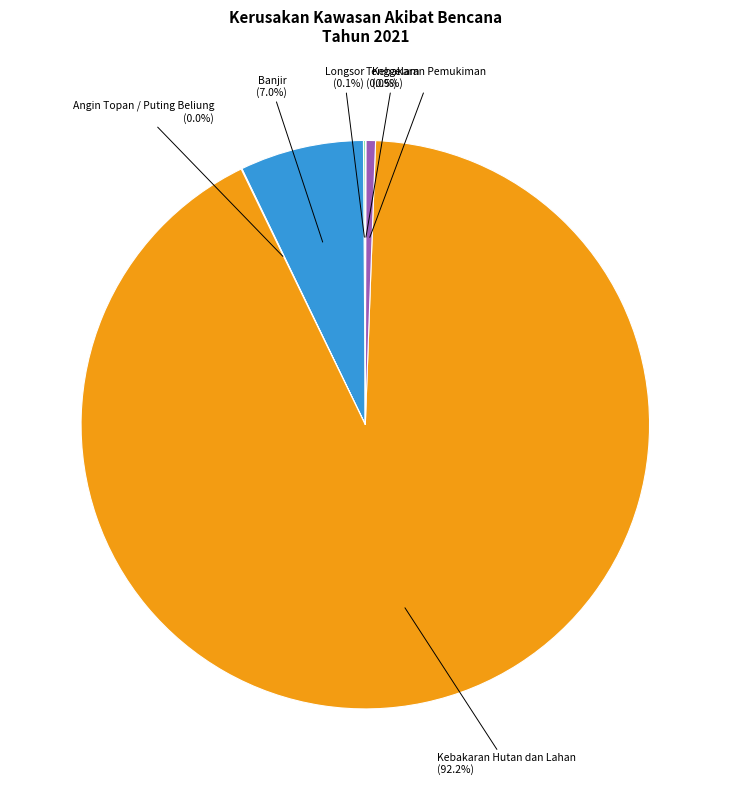

Which slice is the largest?

Kebakaran Hutan dan Lahan